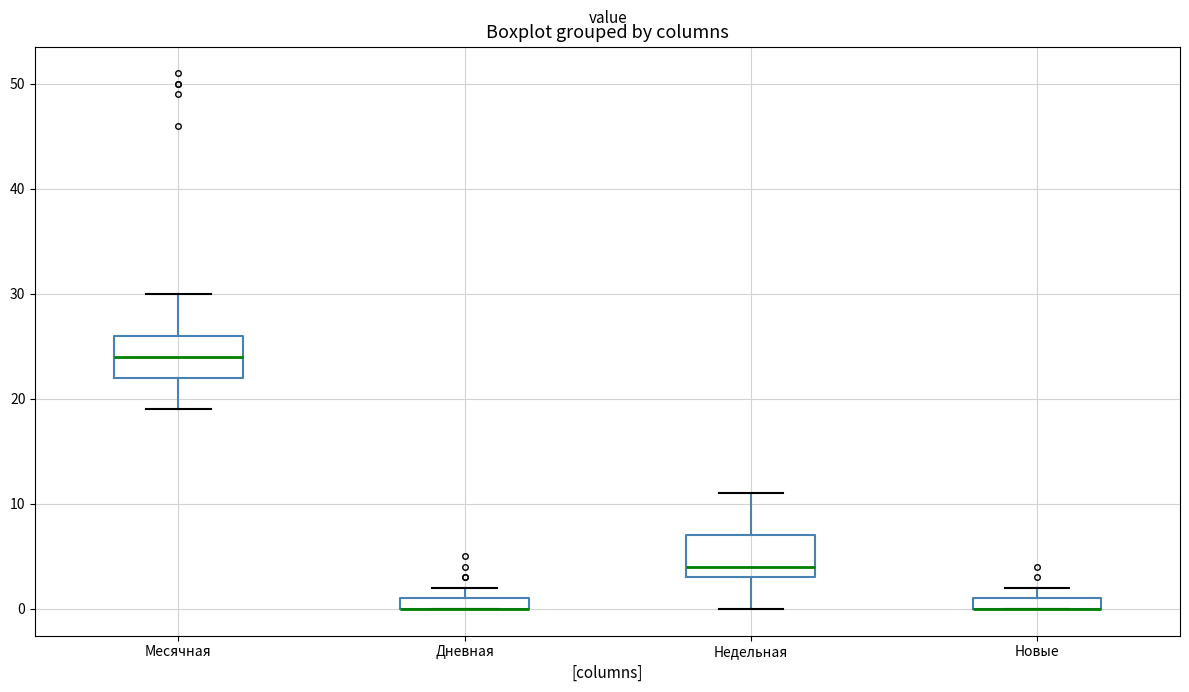

Where is the lower edge of the box for Недельная on the y-axis? The values are not printed on the chart, so give them approximately, as read against the axis.

3